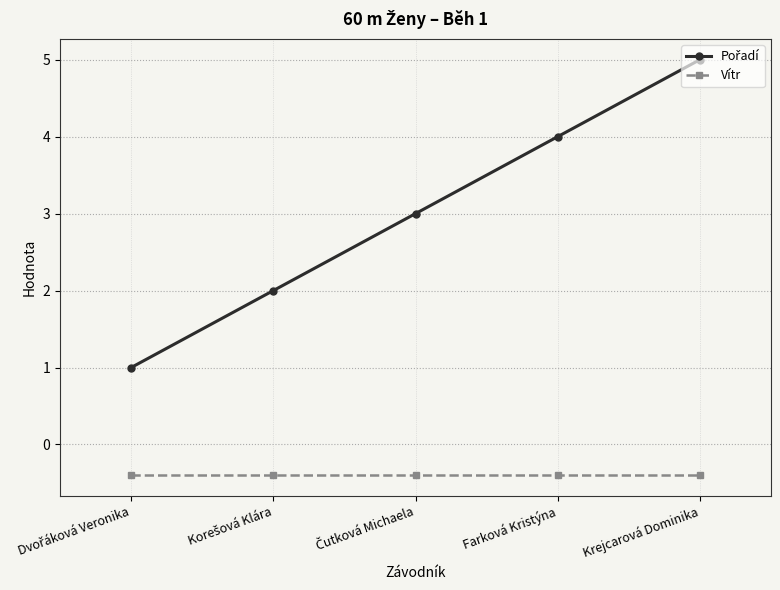

What is the total value across all series at Farková Kristýna?

3.6